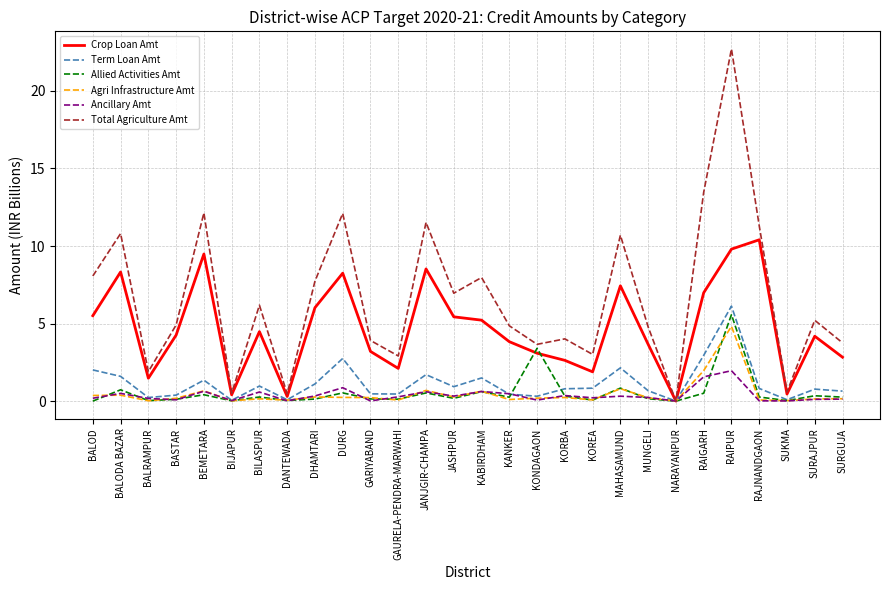

Is the value of Total Agriculture Amt at MAHASAMUND greater than the value of Allied Activities Amt at KABIRDHAM?

Yes